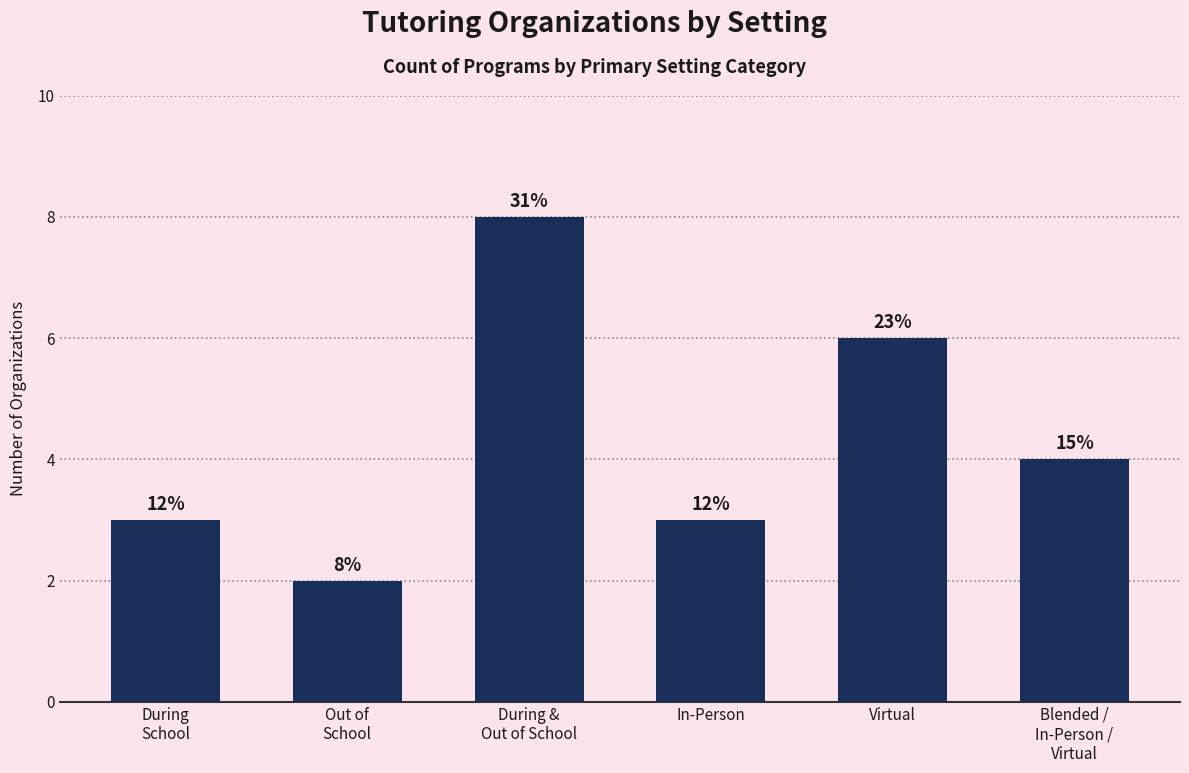

What is the ratio of the value at Virtual to the value at In-Person?

2.0